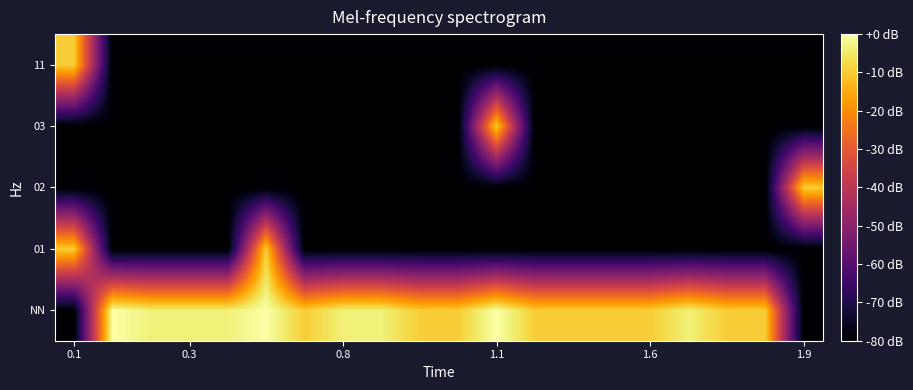

Reading left to right, transcribe all the data shown in this chart.

NN: -80.0	0.0	-3.5	-3.5	-3.5	0.0	-9.5	-3.5	-3.5	-9.5	-9.5	0.0	-9.5	-9.5	-9.5	-9.5	-3.5	-9.5	-9.5	-80.0
01: -9.5	-80.0	-80.0	-80.0	-80.0	-9.5	-80.0	-80.0	-80.0	-80.0	-80.0	-80.0	-80.0	-80.0	-80.0	-80.0	-80.0	-80.0	-80.0	-80.0
02: -80.0	-80.0	-80.0	-80.0	-80.0	-80.0	-80.0	-80.0	-80.0	-80.0	-80.0	-80.0	-80.0	-80.0	-80.0	-80.0	-80.0	-80.0	-80.0	-9.5
03: -80.0	-80.0	-80.0	-80.0	-80.0	-80.0	-80.0	-80.0	-80.0	-80.0	-80.0	-9.5	-80.0	-80.0	-80.0	-80.0	-80.0	-80.0	-80.0	-80.0
11: -9.5	-80.0	-80.0	-80.0	-80.0	-80.0	-80.0	-80.0	-80.0	-80.0	-80.0	-80.0	-80.0	-80.0	-80.0	-80.0	-80.0	-80.0	-80.0	-80.0